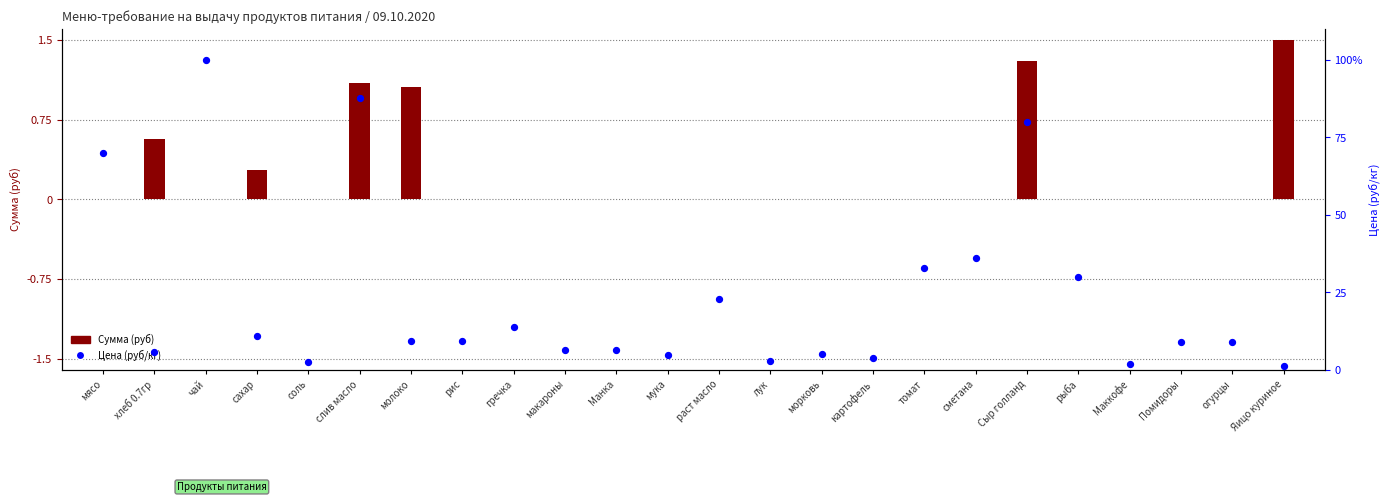

Which series contains the lowest Y value?

Сумма (руб)